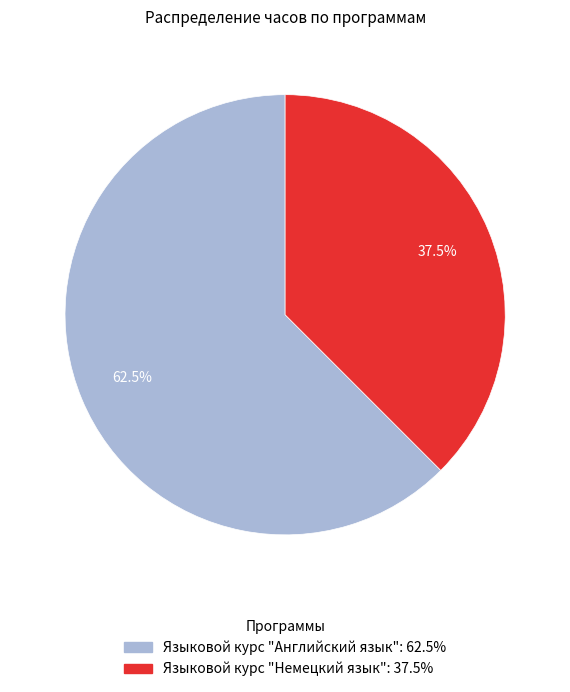

What portion of the pie excludes Языковой курс "Английский язык"?

37.5%